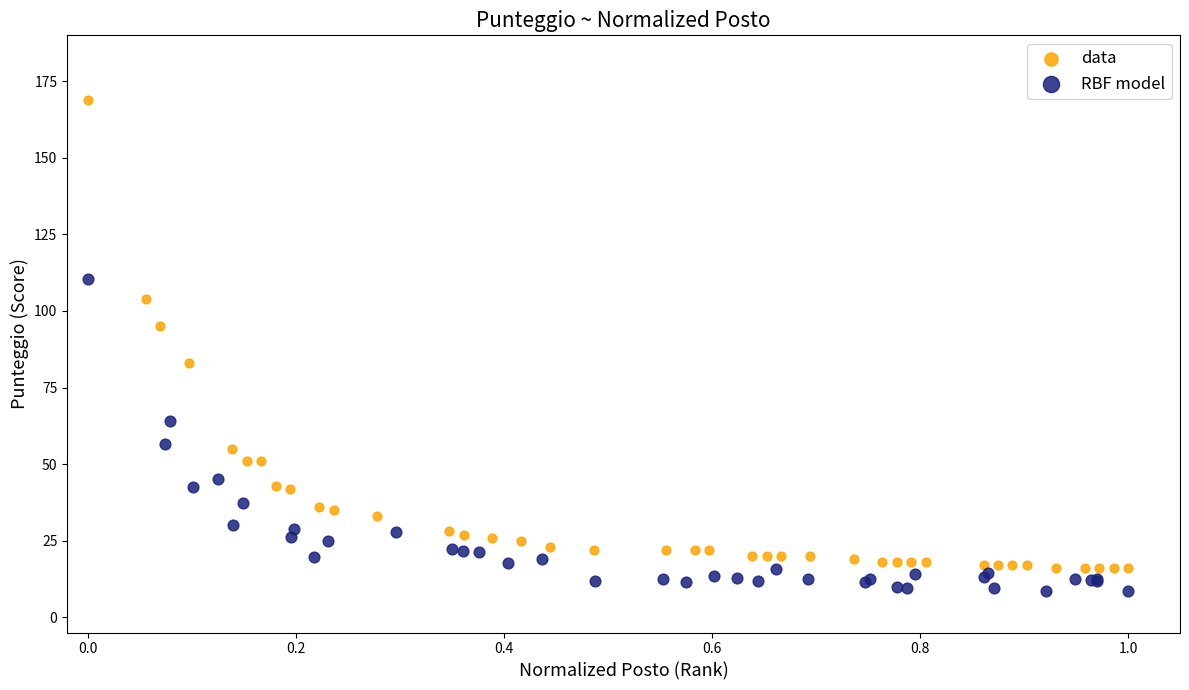

Which series has the widest spread of Y values?

data